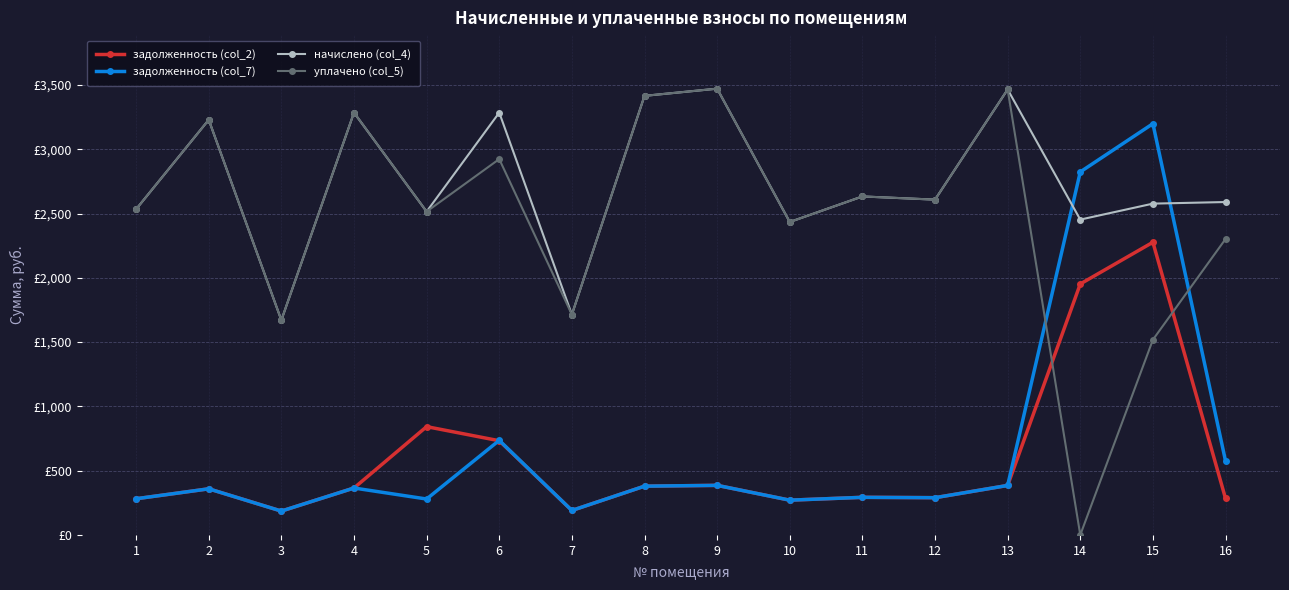

Does the chart have visible grid lines?

Yes